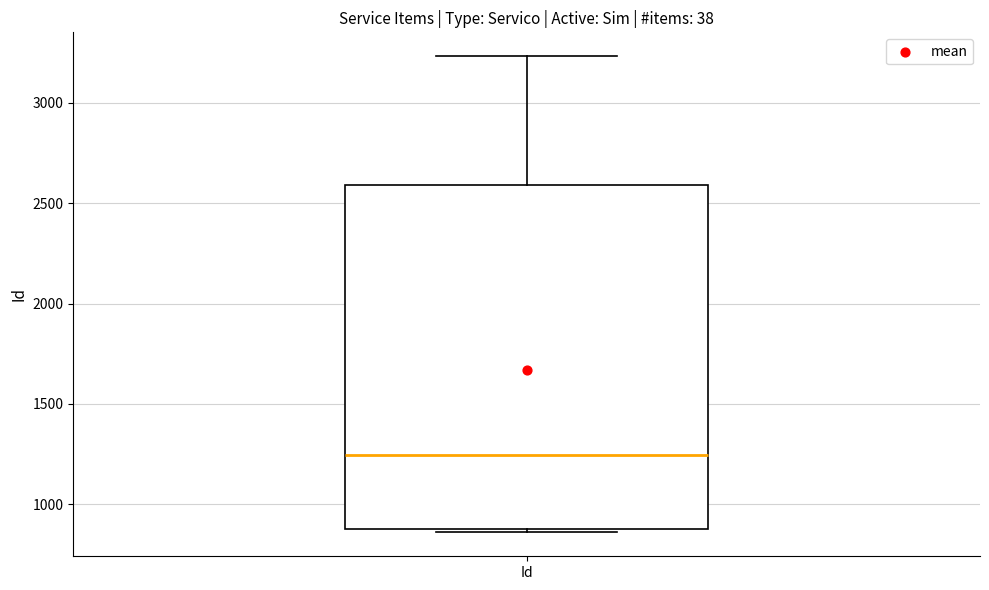

Where does the median line of the box for Id sit on the y-axis? The values are not printed on the chart, so give them approximately, as read against the axis.

1250